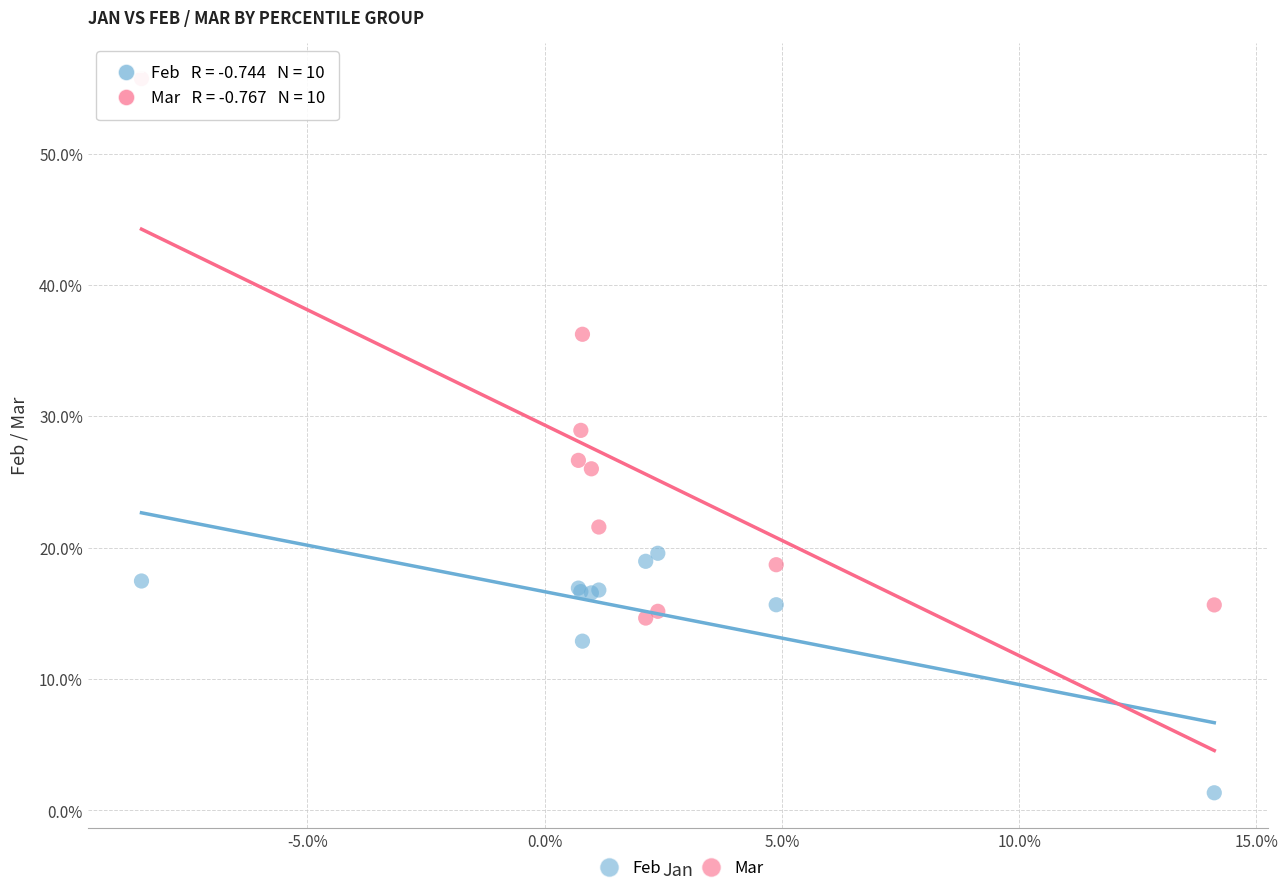

What are all the series names shown in the legend?

Feb, Mar